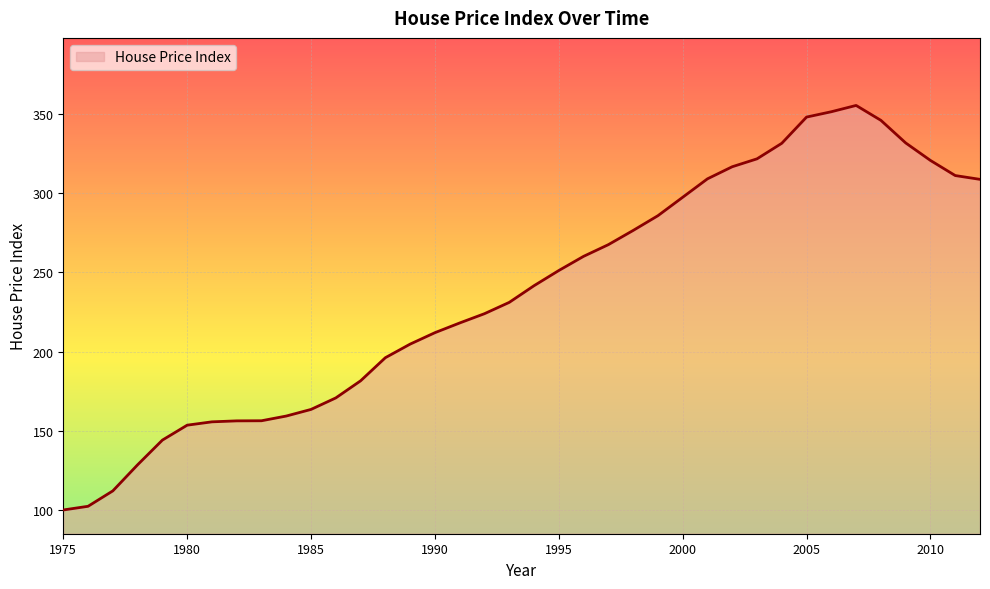

What is the difference between the maximum and minimum values?

255.4